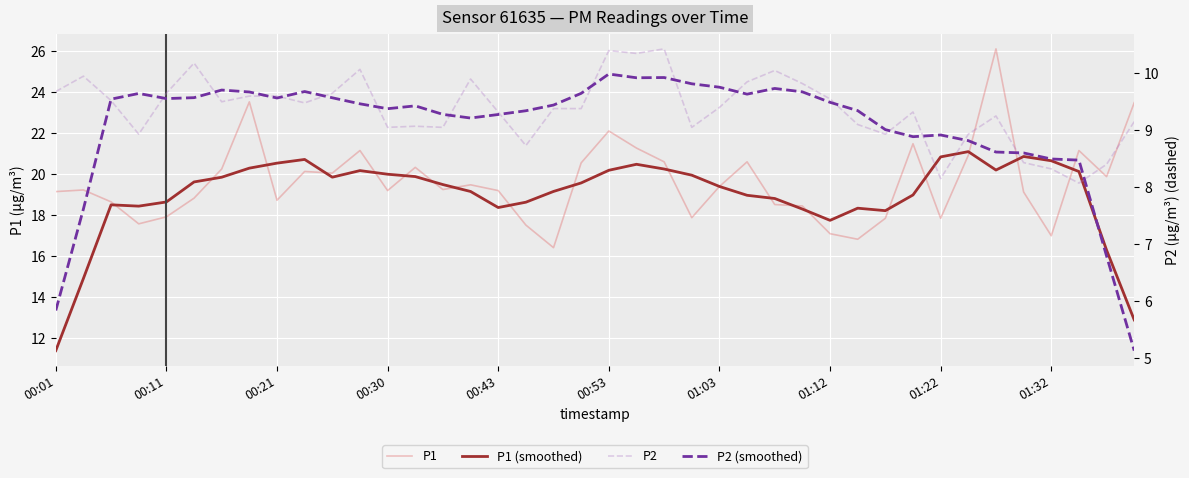

How many interior local peaks does the P1 (smoothed) series have?

7